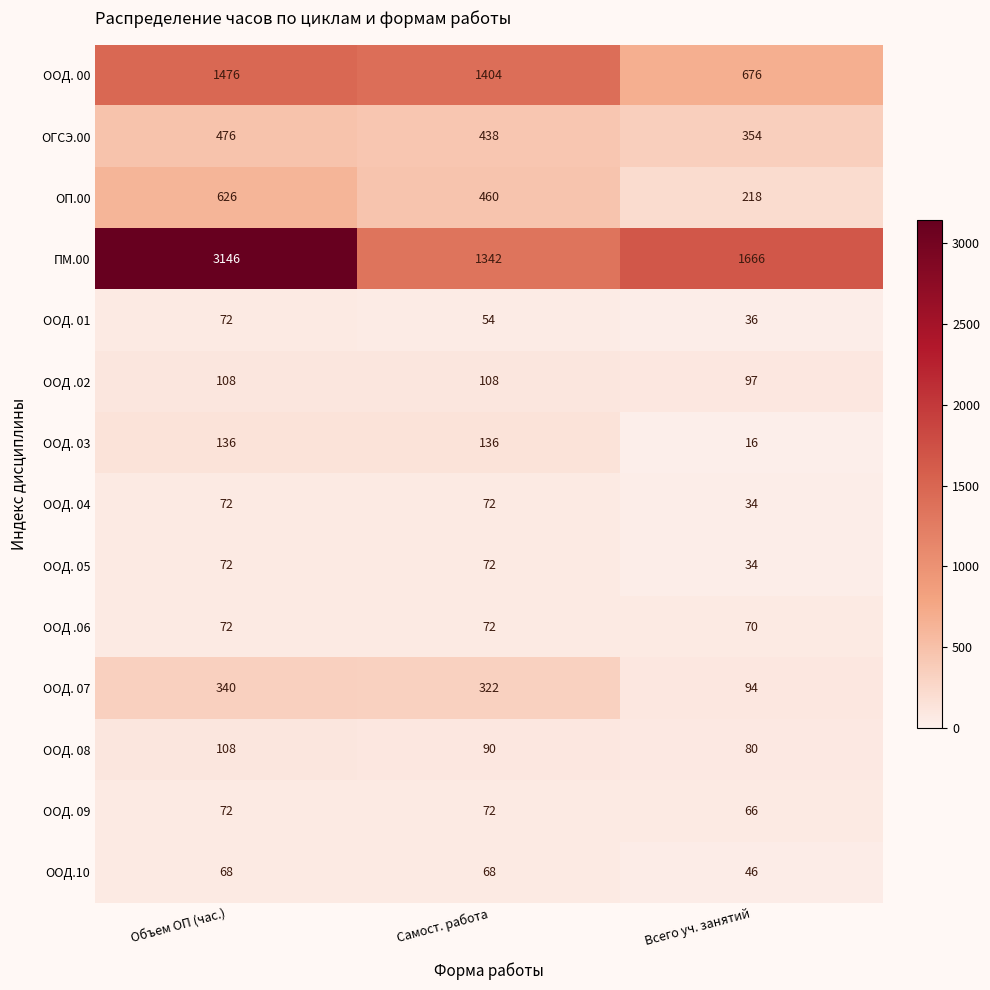

At which label is ОГСЭ.00 closest to 415?

Самост. работа